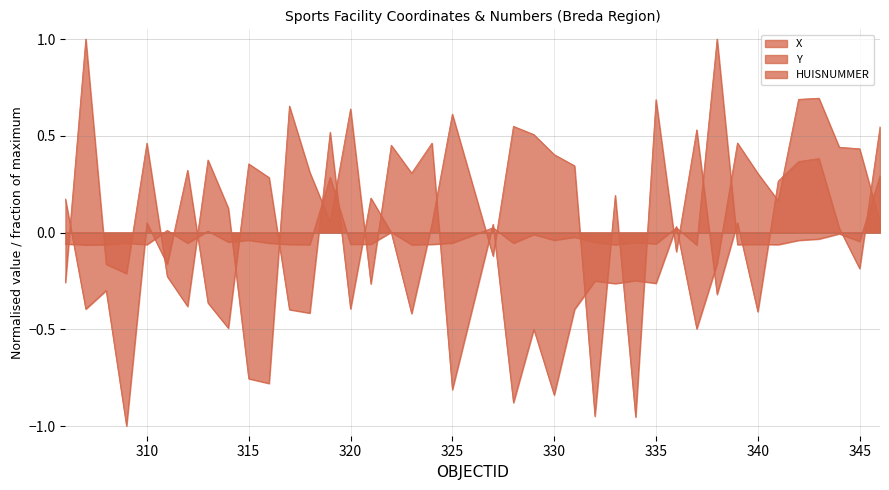

True or false: HUISNUMMER has more than 0 points higher than both neighbors.

True